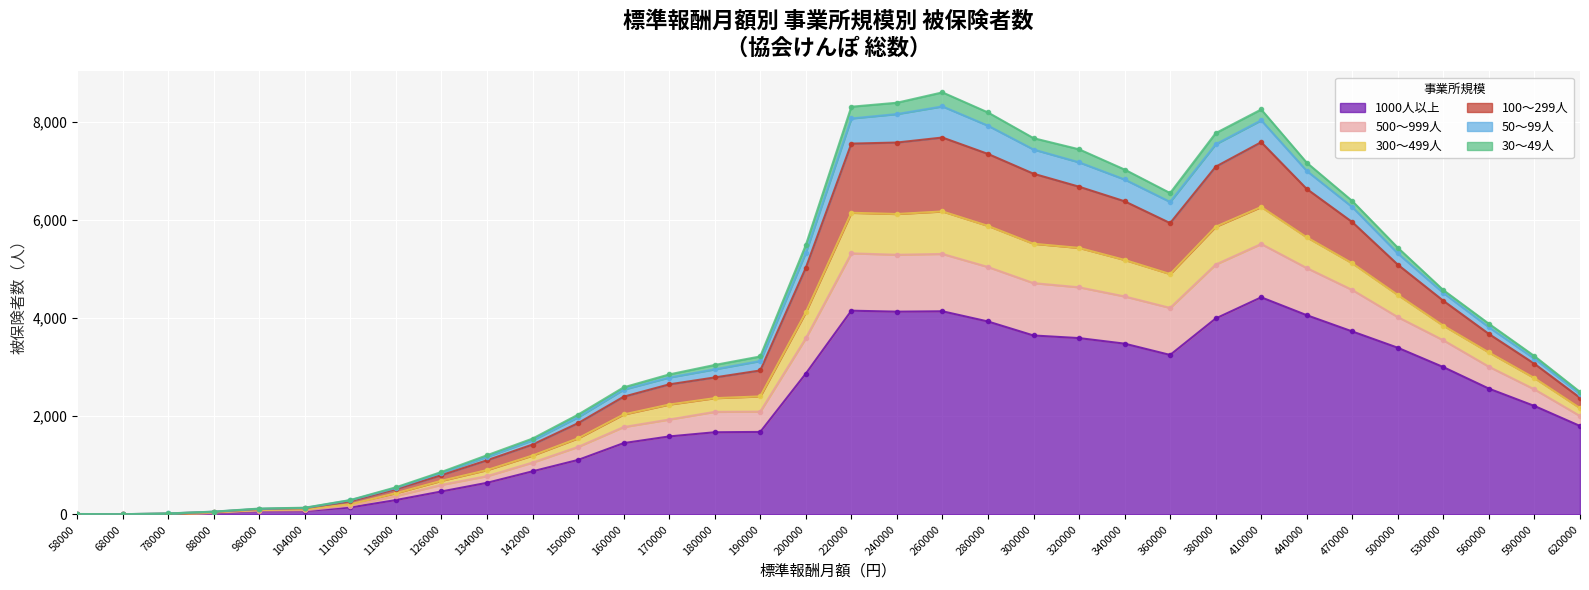

The 1000人以上 series shows 27 at 88000. True or false?

True